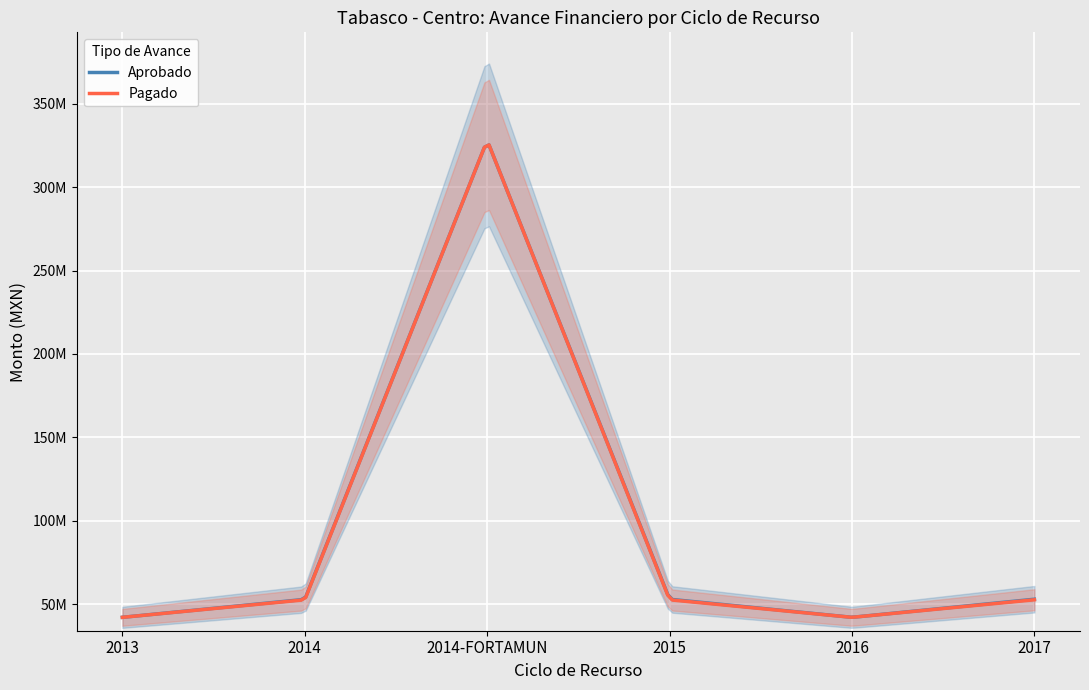

What is the label of the 6th point from the left?

2017